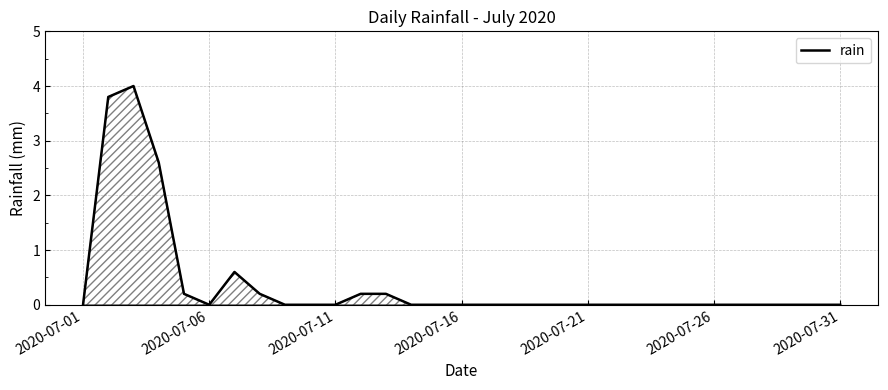

What is the greatest value displayed?

4.0